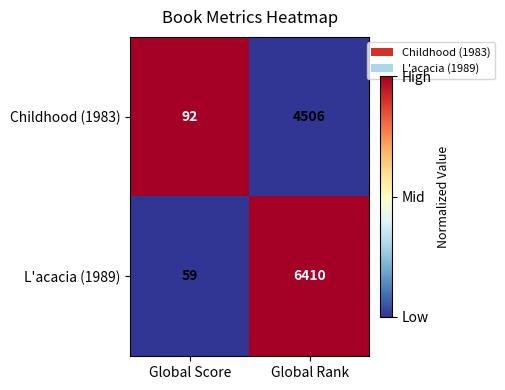

What is the smallest value displayed?

59